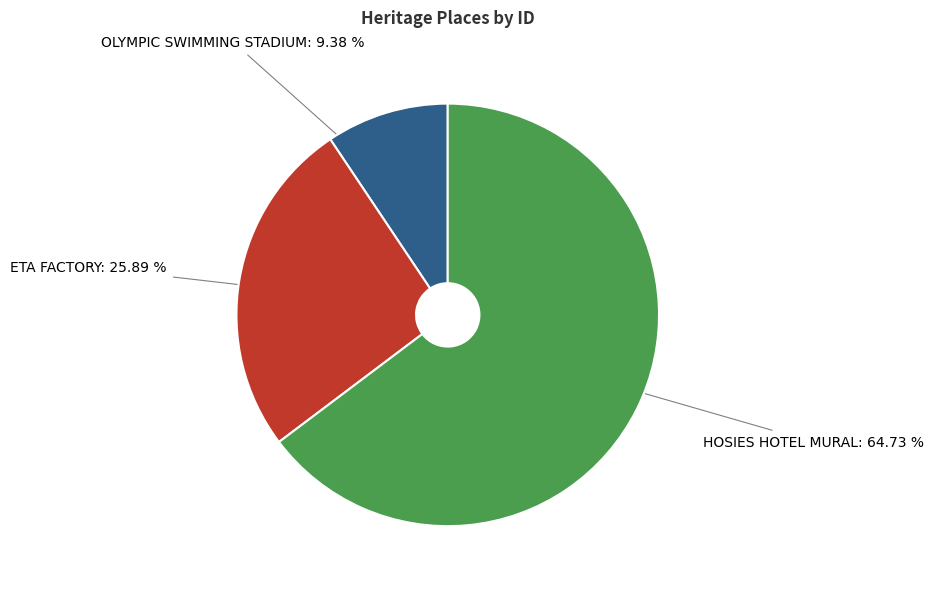

Does any single category account for the majority?

Yes